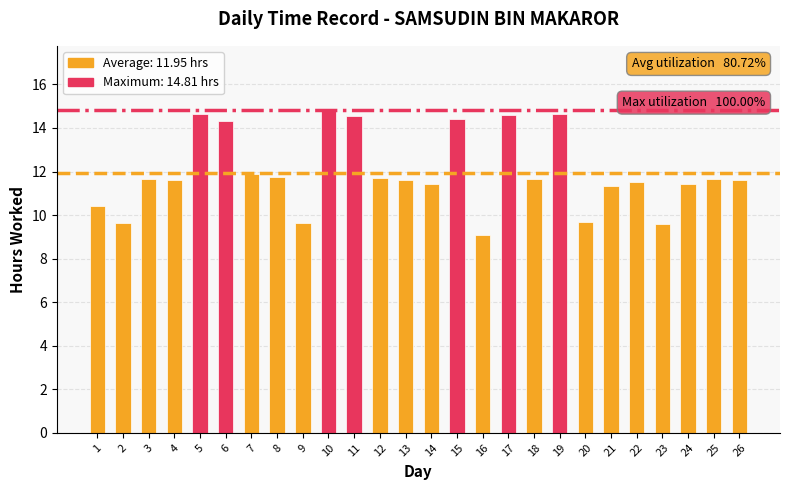

Which has a higher value, 15 or 11?

11